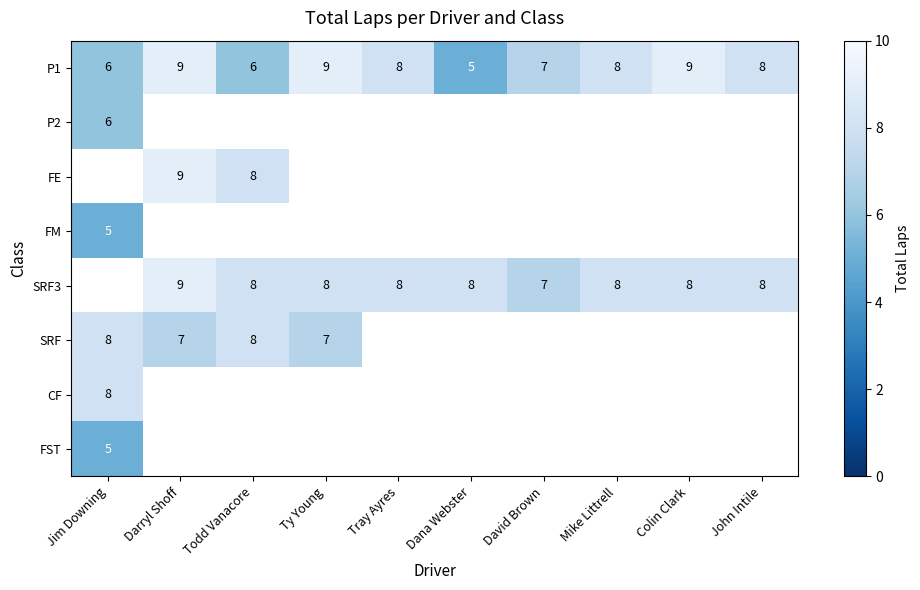

The FE series shows 8 at Todd Vanacore. True or false?

True